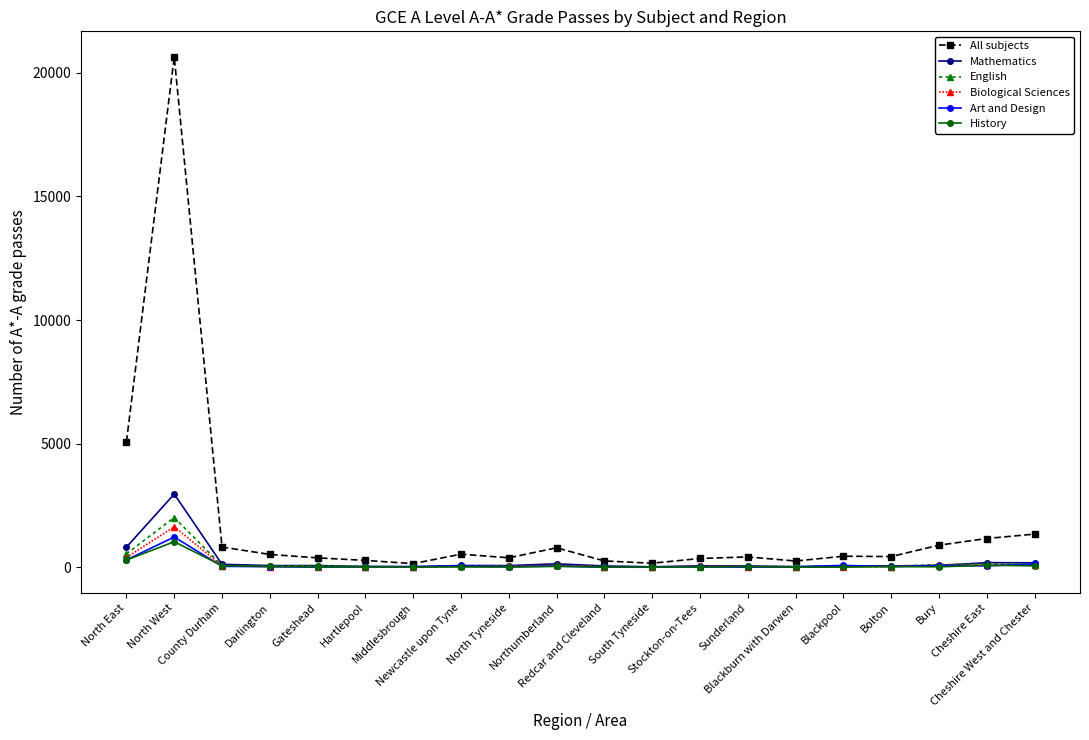

What is the approximate value of Mathematics at Bury, to the nearest 50?

100